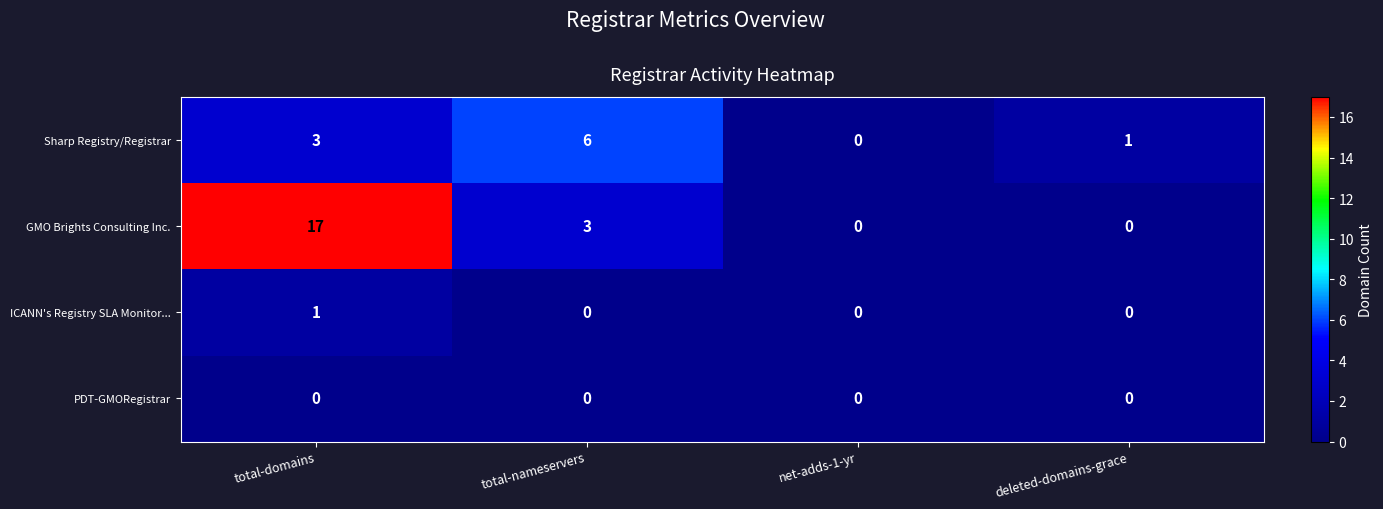

How many ICANN's Registry SLA Monitor... values are between 0 and 1?

4